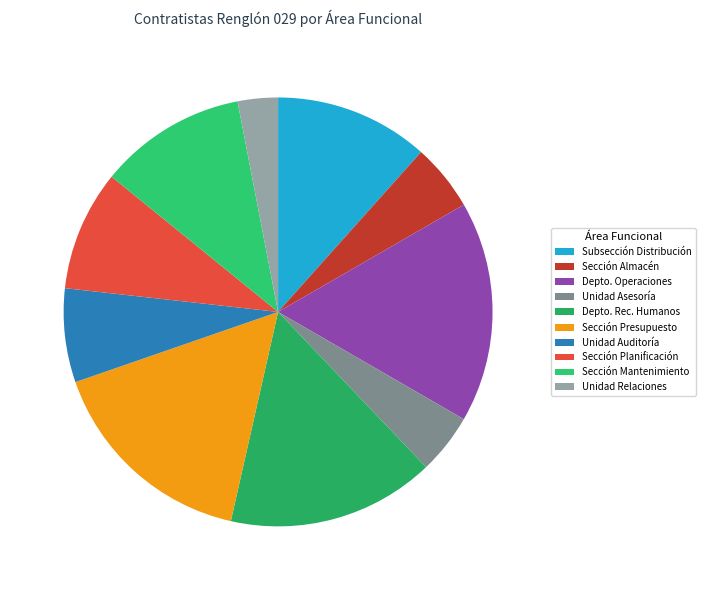

How many slices are in this pie chart?

10